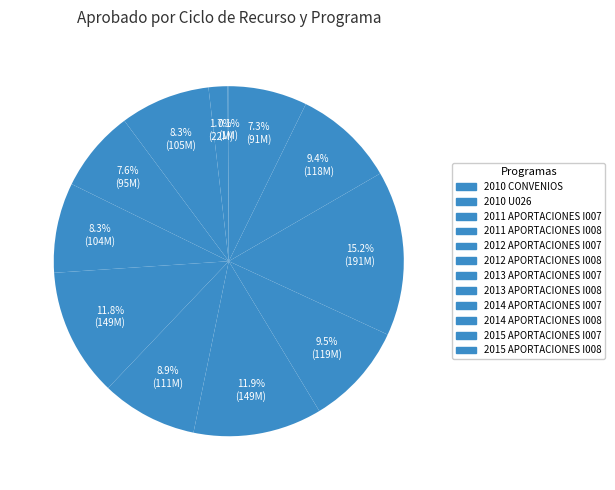

How many slices are in this pie chart?

12